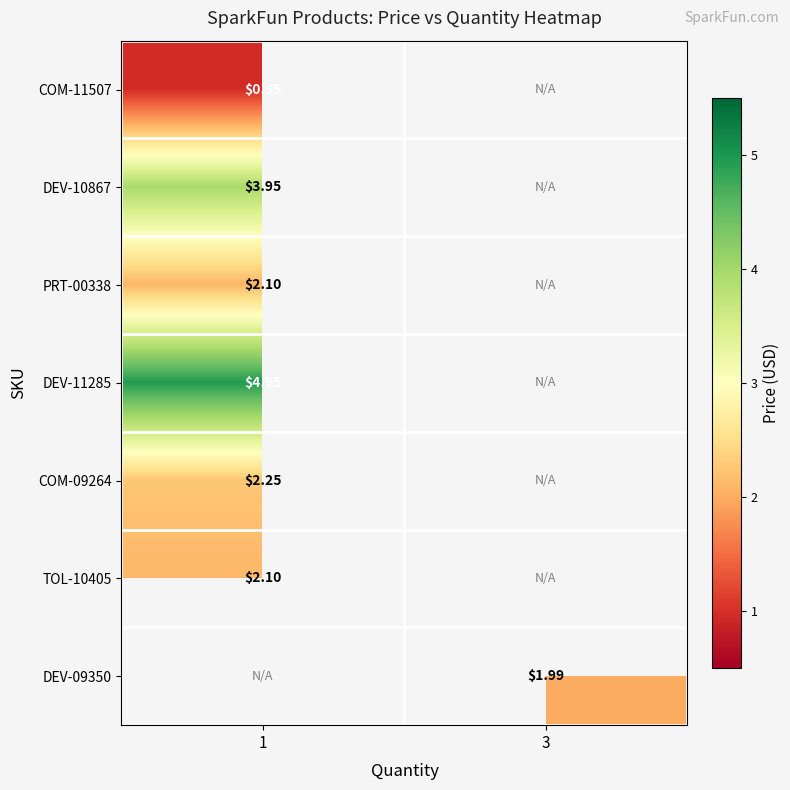

The row_2 series shows 3.0 at 1. True or false?

False